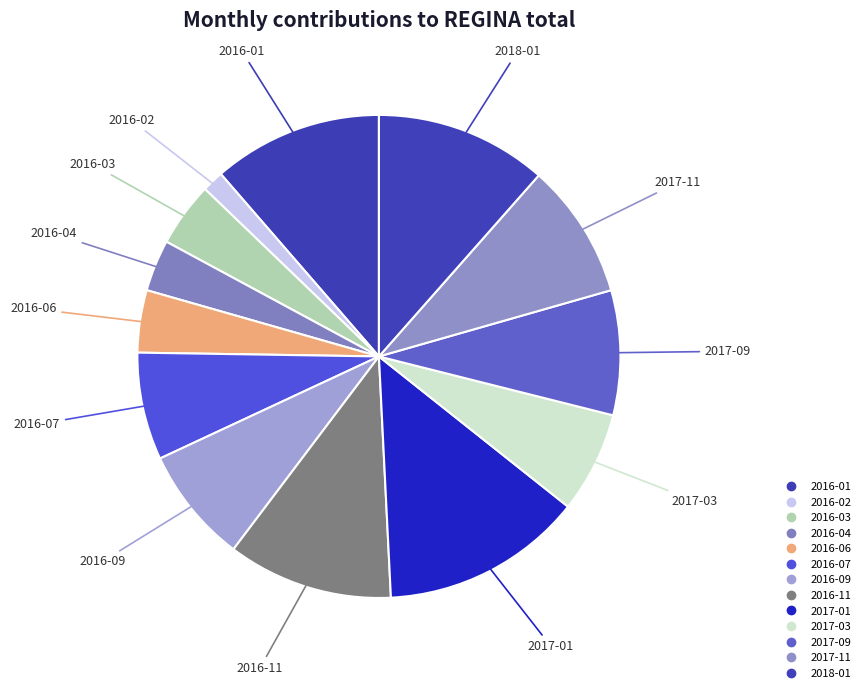

Rank the categories by value from highest to lowest.

2017-01, 2018-01, 2016-01, 2016-11, 2017-11, 2017-09, 2016-09, 2016-07, 2017-03, 2016-03, 2016-06, 2016-04, 2016-02